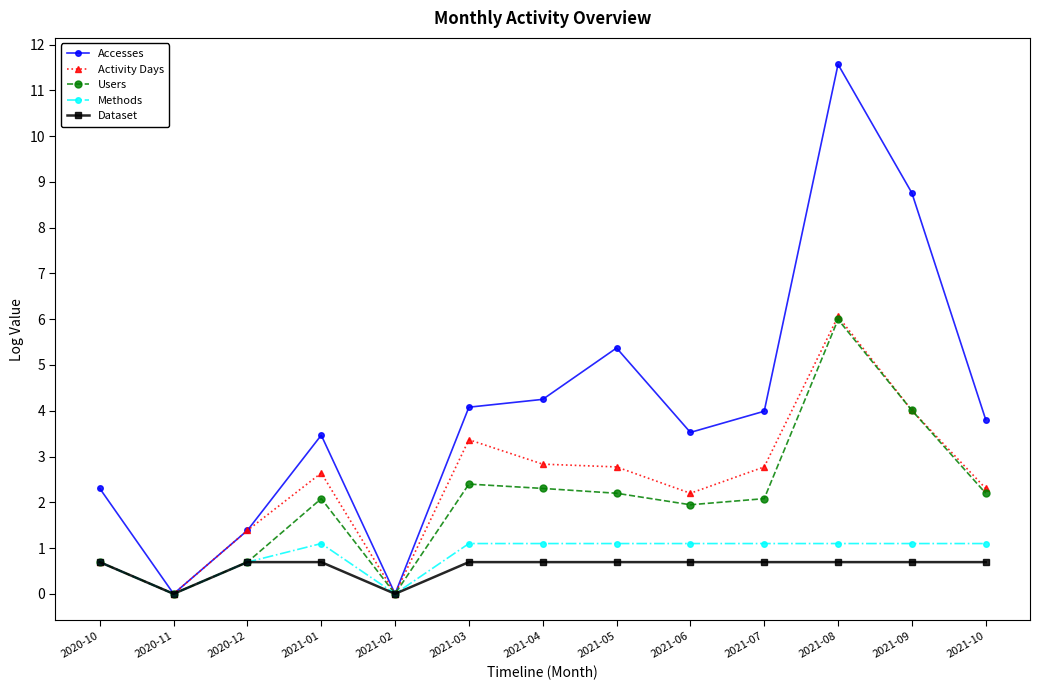

What are all the series names shown in the legend?

Accesses, Activity Days, Users, Methods, Dataset